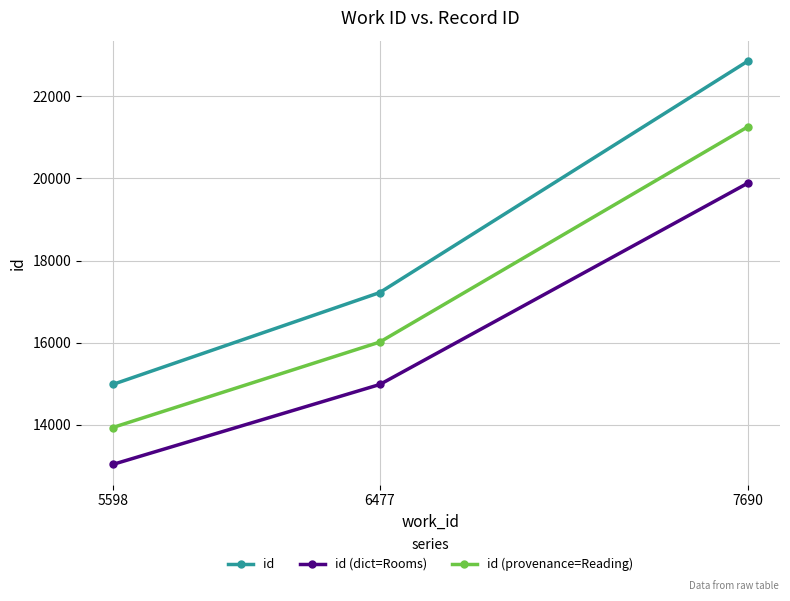

Is it true that id (dict=Rooms) equals 12609.3 at 7690?

False